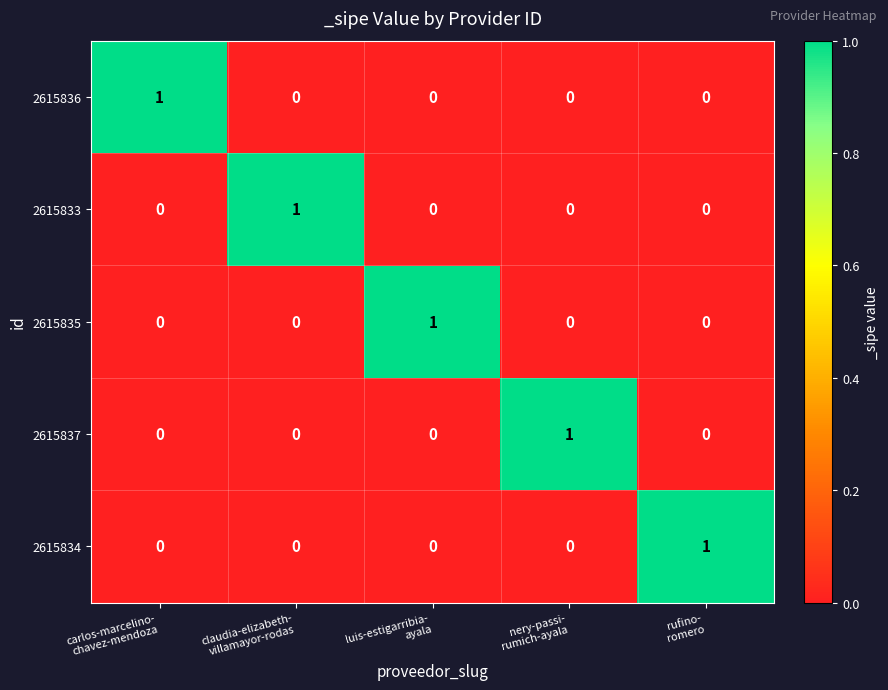

At how many categories does at least one series exceed 0?

5